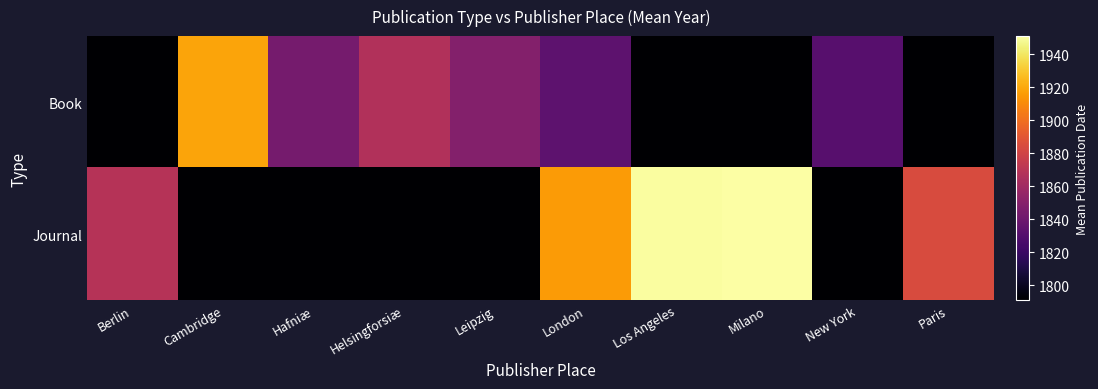

At which category does the chart reach its minimum across all series?

Berlin